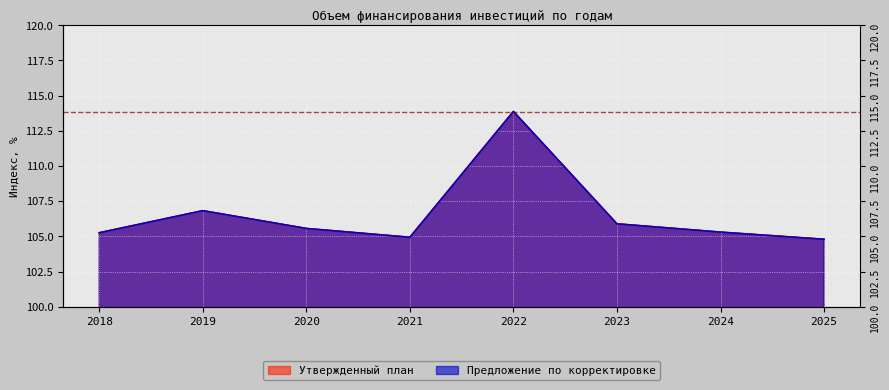

Is the value of Утвержденный план at 2023 greater than the value of Предложение по корректировке at 2023?

No